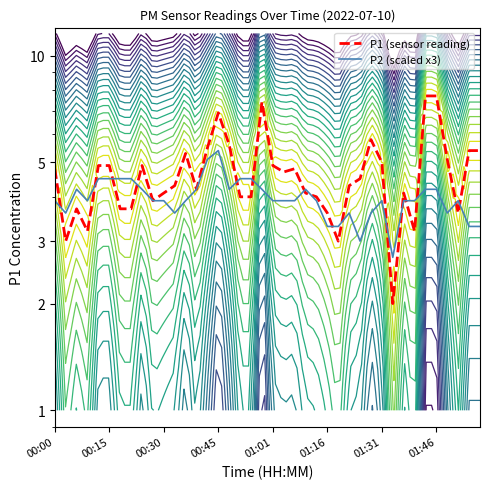

What is the spread (max minus min) of values at 29?

2.2